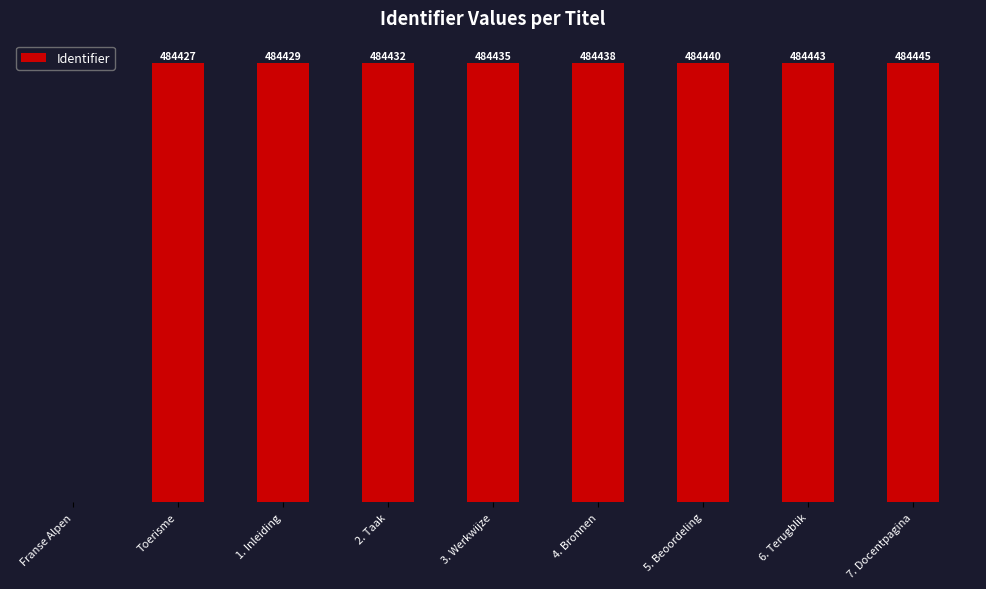

Between 1. Inleiding and 3. Werkwijze, which is larger?

3. Werkwijze